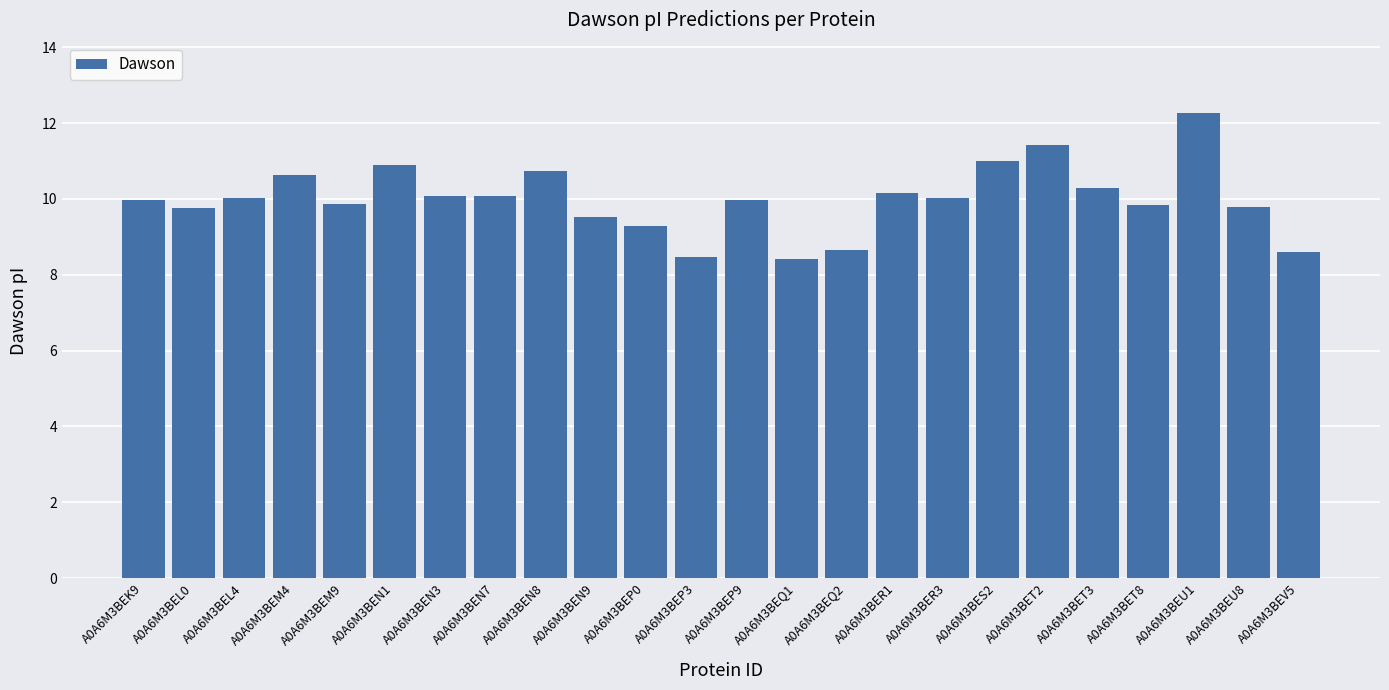

What is the maximum value shown in the chart?

12.3